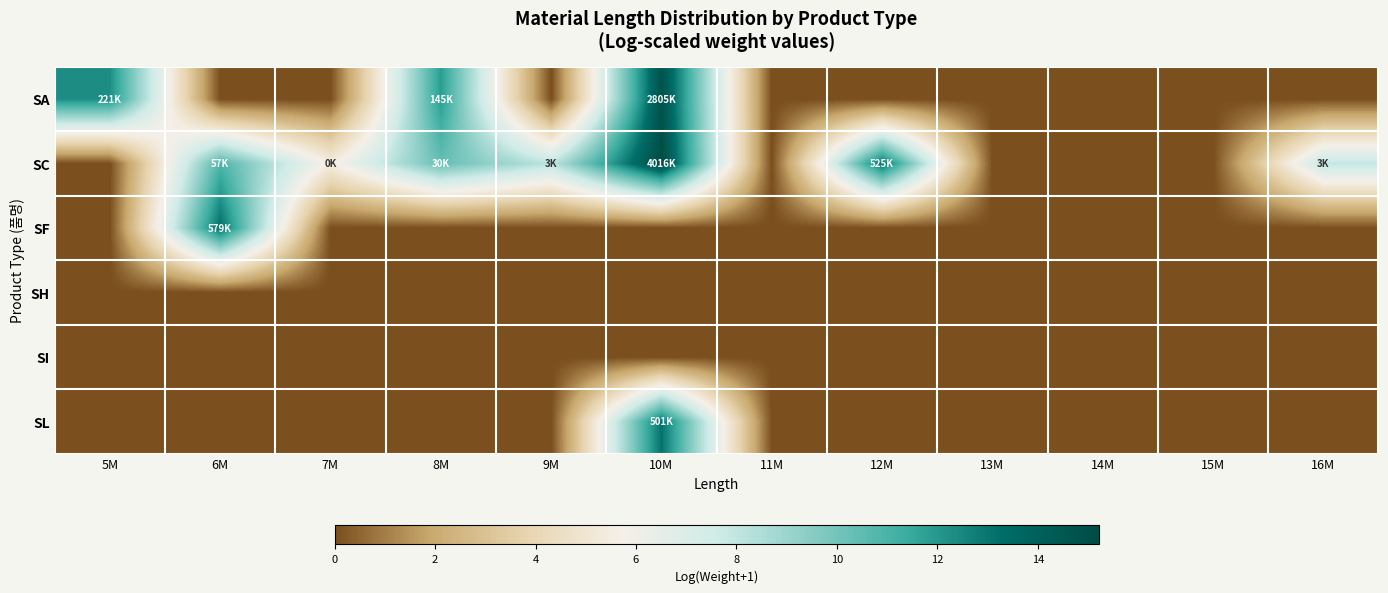

Reading left to right, transcribe all the data shown in this chart.

SA: 5M=12.3	6M=0.0	7M=0.0	8M=11.9	9M=0.0	10M=14.8	11M=0.0	12M=0.0	13M=0.0	14M=0.0	15M=0.0	16M=0.0
SC: 5M=0.0	6M=10.9	7M=5.5	8M=10.3	9M=8.0	10M=15.2	11M=0.0	12M=13.2	13M=0.0	14M=0.0	15M=0.0	16M=7.9
SF: 5M=0.0	6M=13.3	7M=0.0	8M=0.0	9M=0.0	10M=0.0	11M=0.0	12M=0.0	13M=0.0	14M=0.0	15M=0.0	16M=0.0
SH: 5M=0.0	6M=0.0	7M=0.0	8M=0.0	9M=0.0	10M=0.0	11M=0.0	12M=0.0	13M=0.0	14M=0.0	15M=0.0	16M=0.0
SI: 5M=0.0	6M=0.0	7M=0.0	8M=0.0	9M=0.0	10M=0.0	11M=0.0	12M=0.0	13M=0.0	14M=0.0	15M=0.0	16M=0.0
SL: 5M=0.0	6M=0.0	7M=0.0	8M=0.0	9M=0.0	10M=13.1	11M=0.0	12M=0.0	13M=0.0	14M=0.0	15M=0.0	16M=0.0